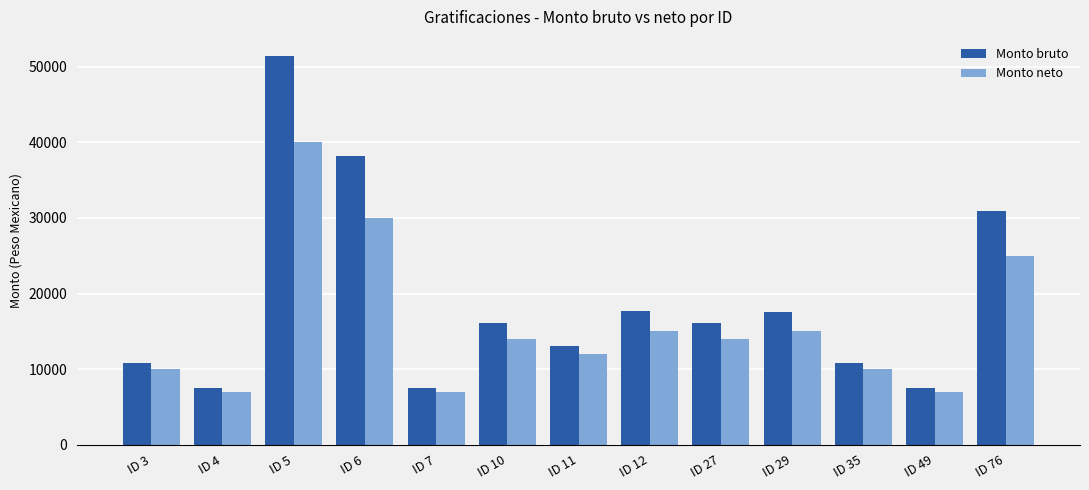

Which series has the largest range (max minus min)?

Monto bruto